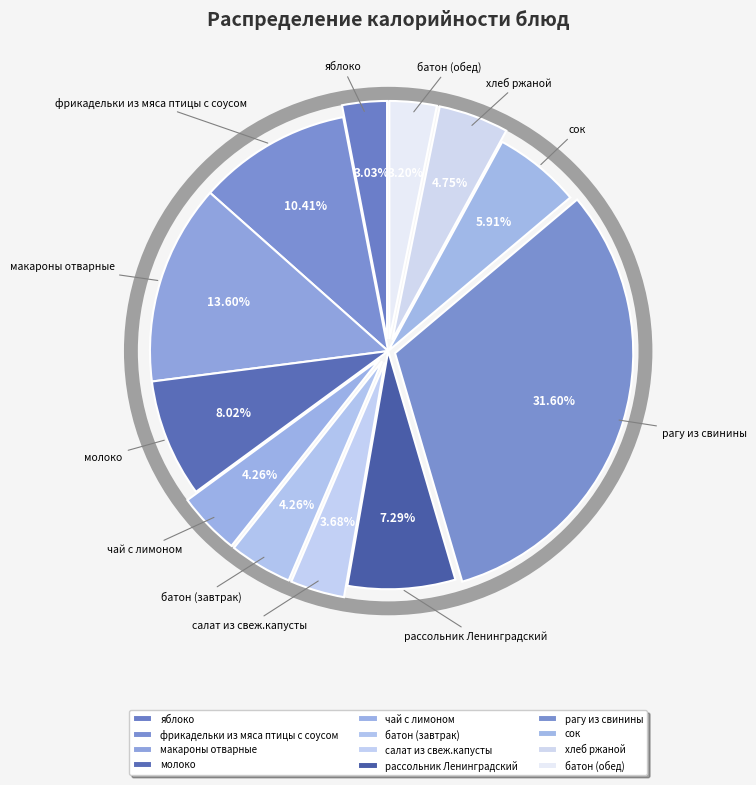

What is the ratio of the value at рассольник Ленинградский to the value at молоко?

0.9